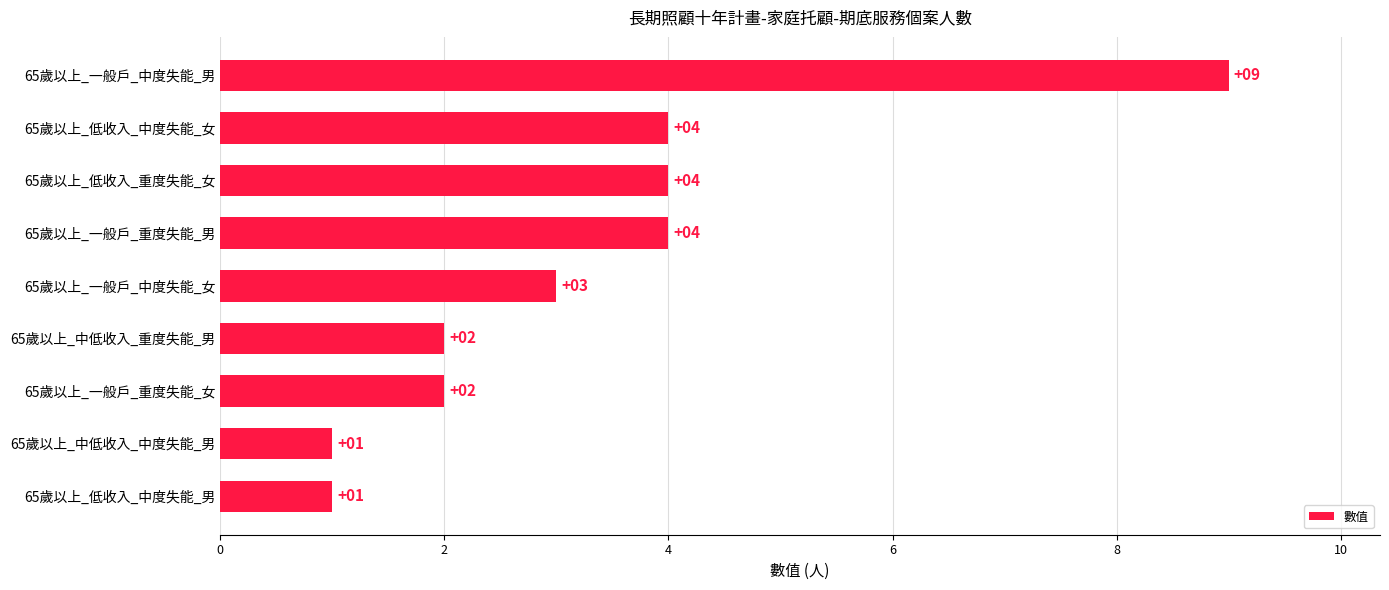

Between 65歲以上_低收入_重度失能_女 and 65歲以上_中低收入_重度失能_男, which is larger?

65歲以上_低收入_重度失能_女